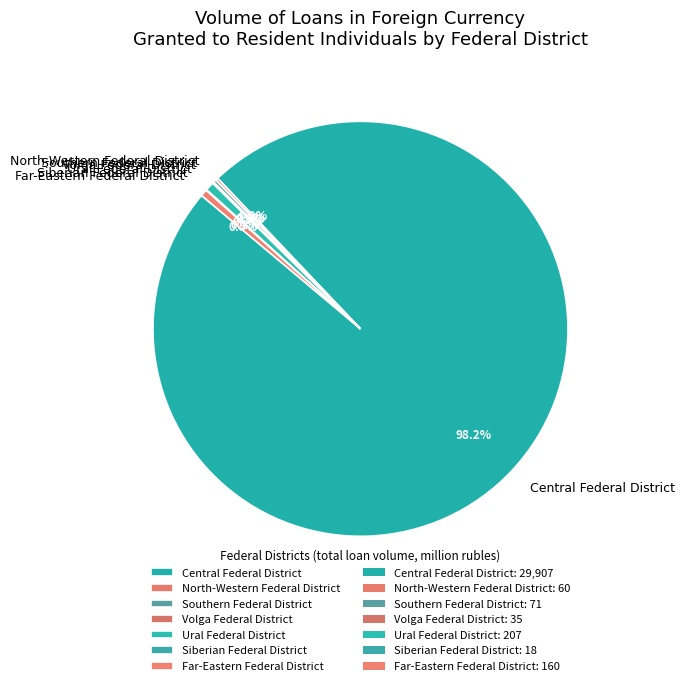

Is it true that Central Federal District is 98% of the pie?

True